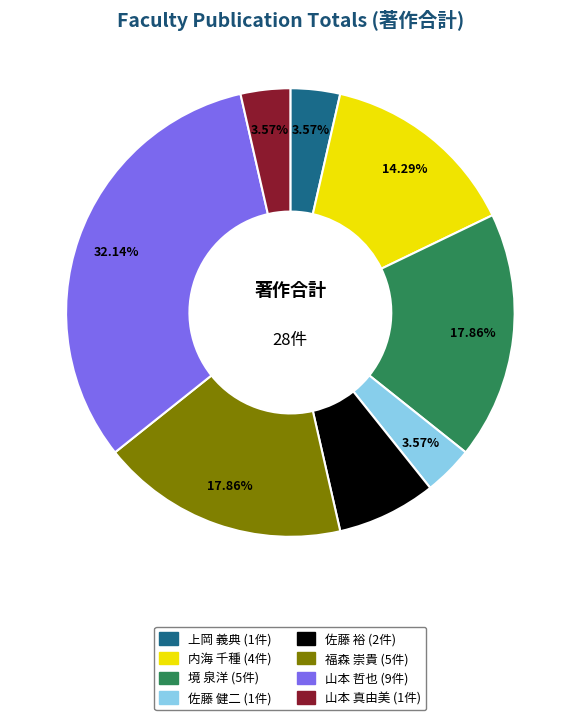

Is it true that 境 泉洋 is 24% of the pie?

False